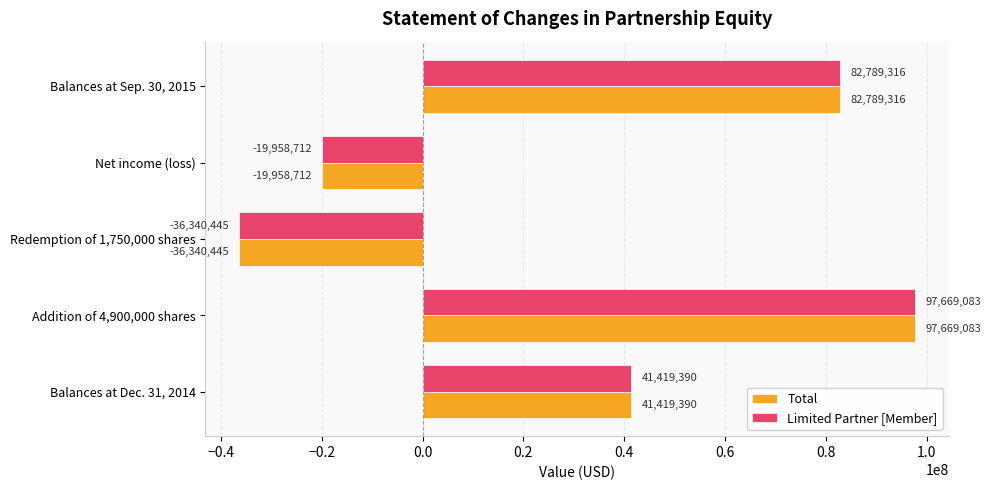

How many Total values are between -19958712 and 82789316?

3